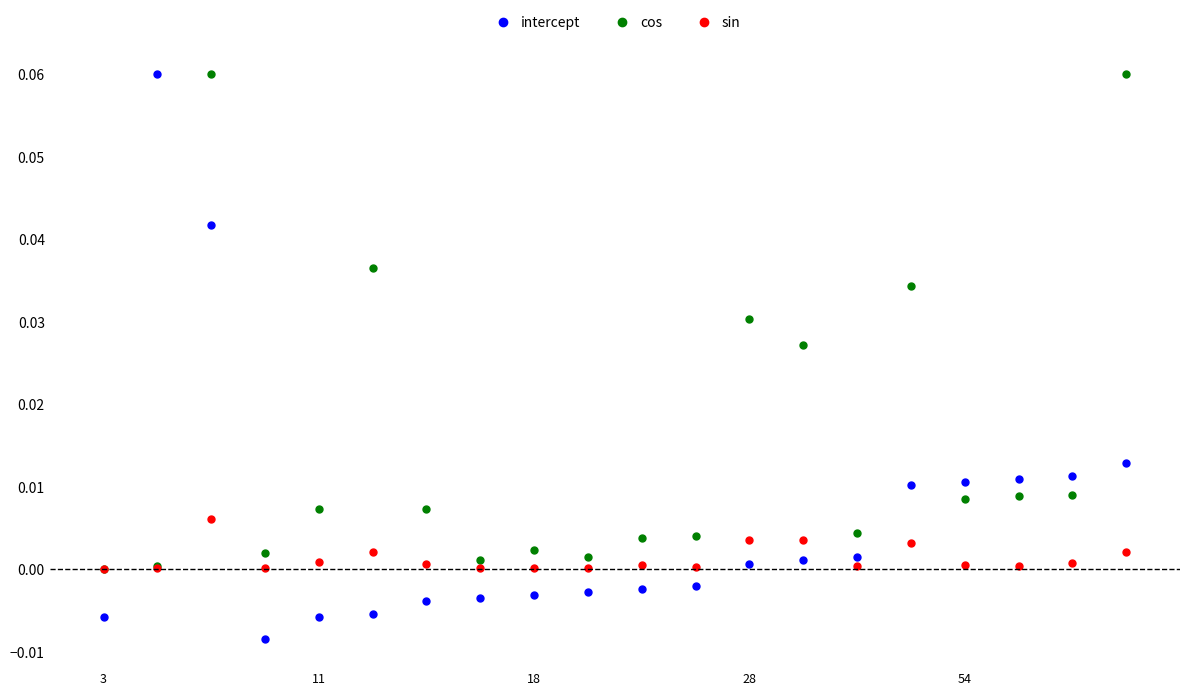

Which series has the widest spread of Y values?

intercept